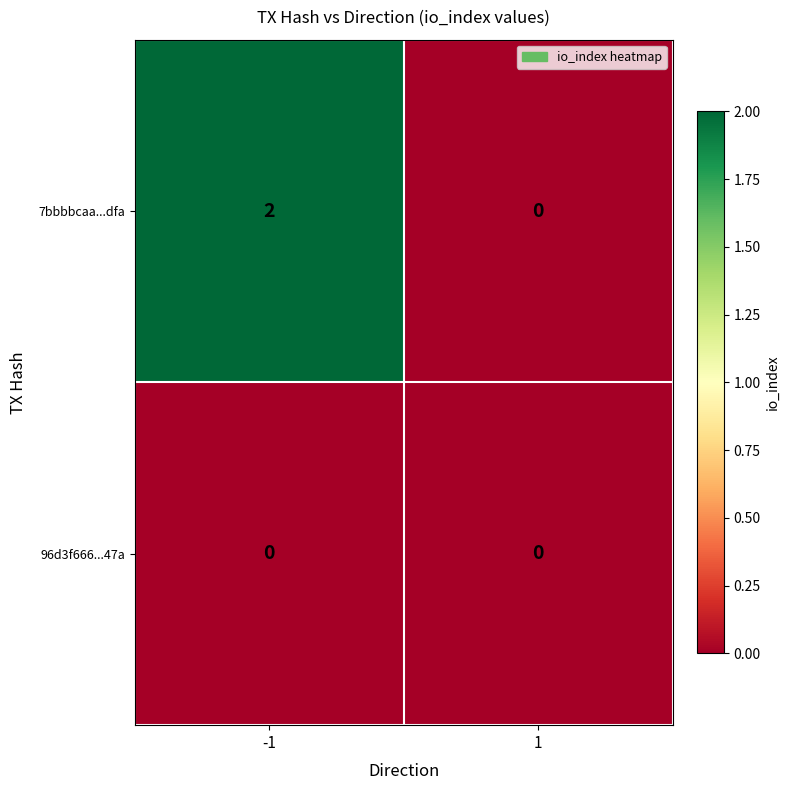

Count the number of data series in this chart.

2